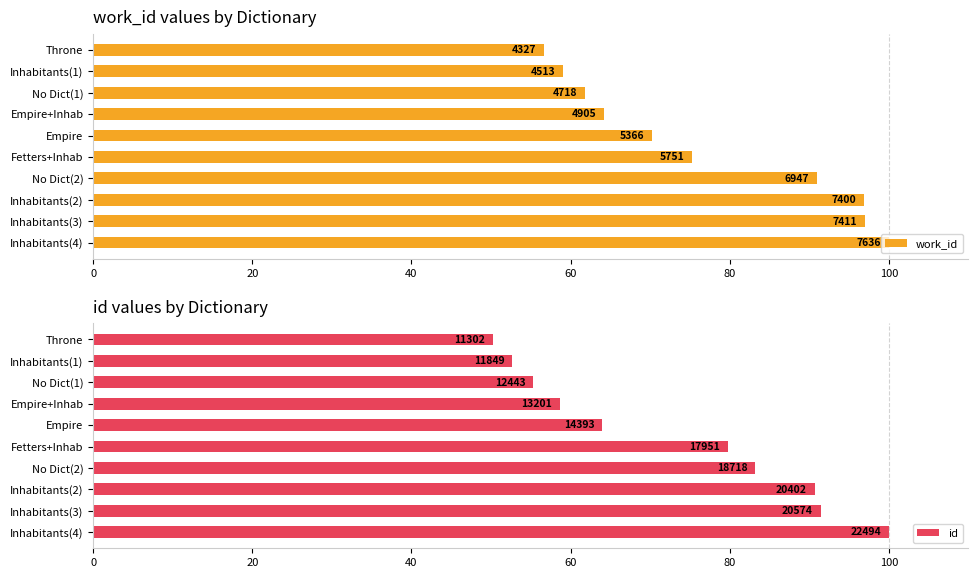

What are all the series names shown in the legend?

work_id, id